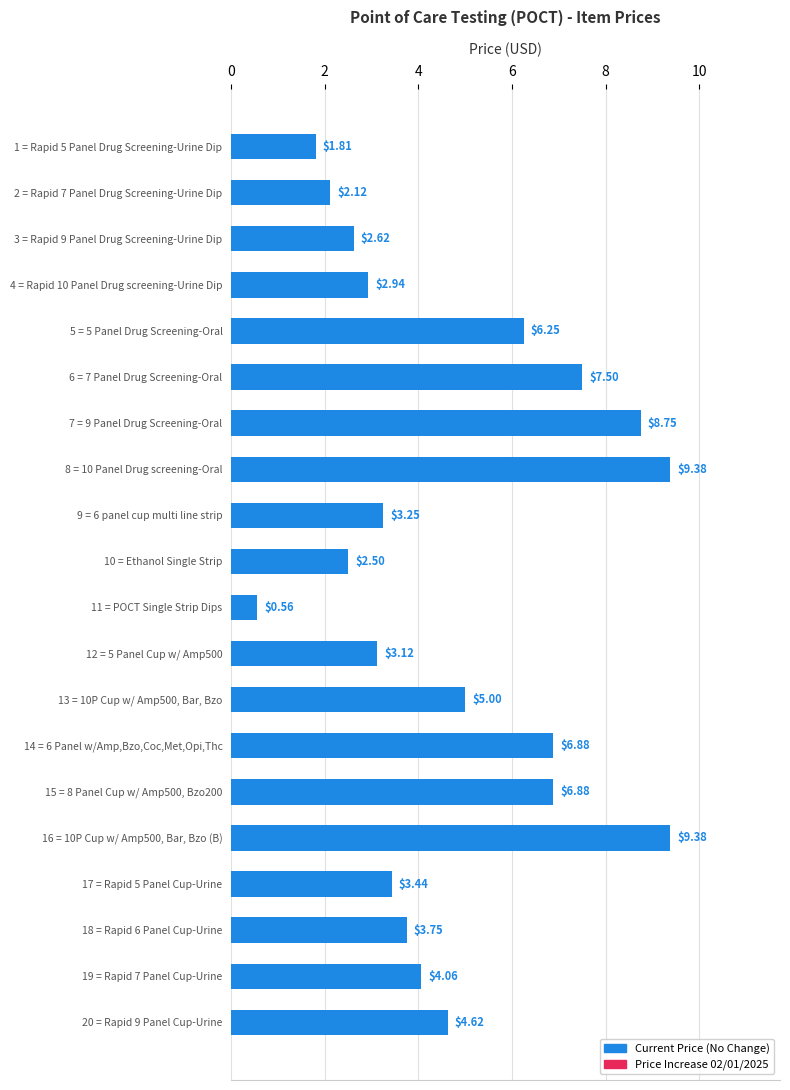

What is the sum of all values?

94.8